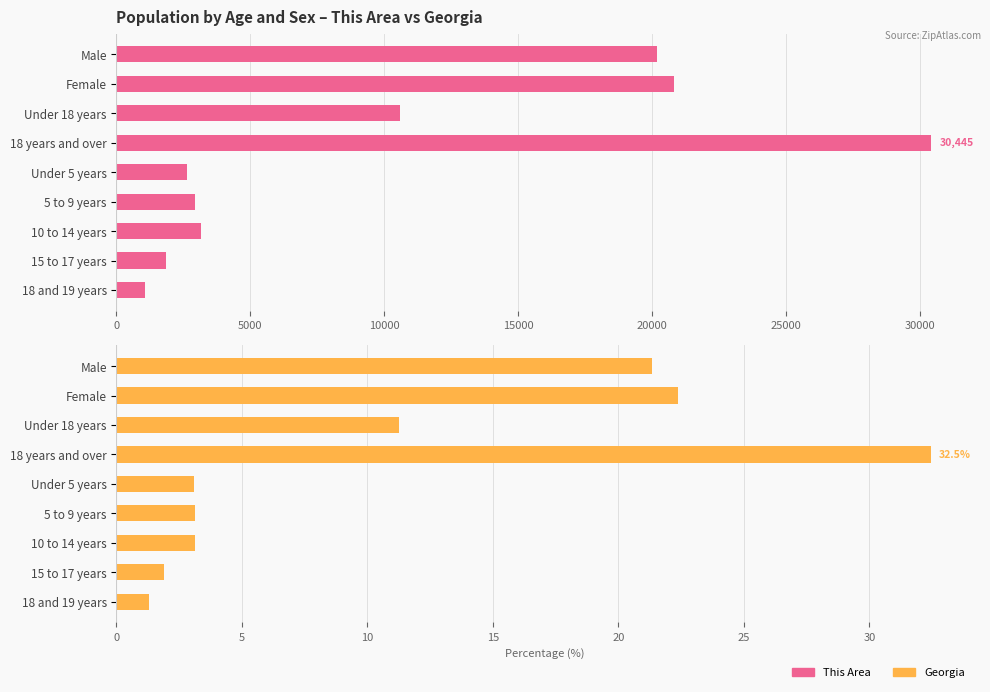

Which series has the widest spread of values?

This Area